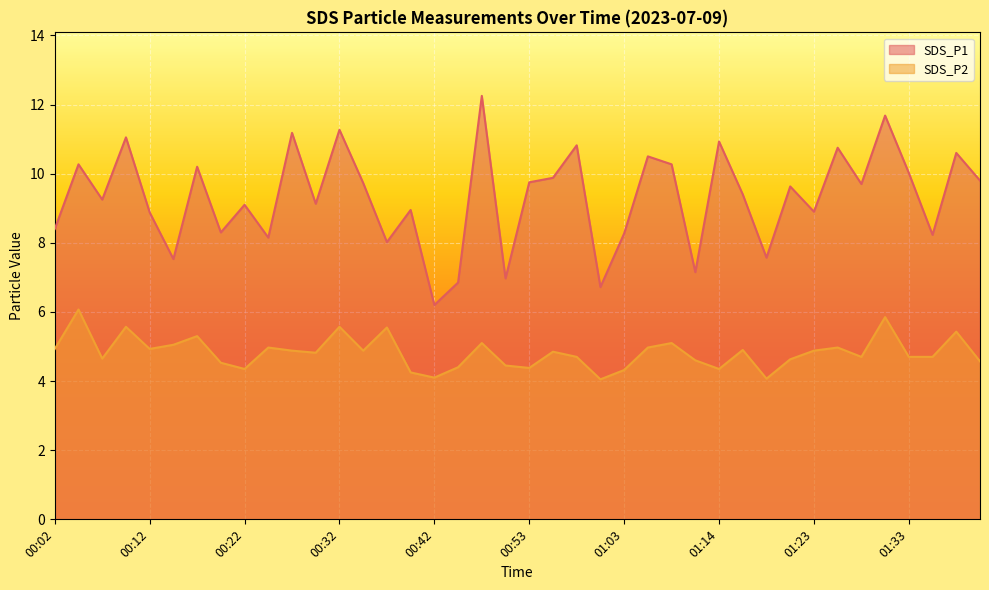

Does the chart display data point markers on the line(s)?

No